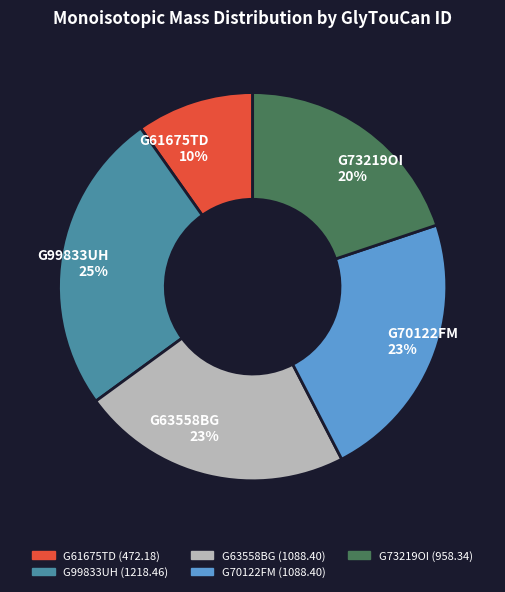

Does G99833UH represent more than half of the total?

No